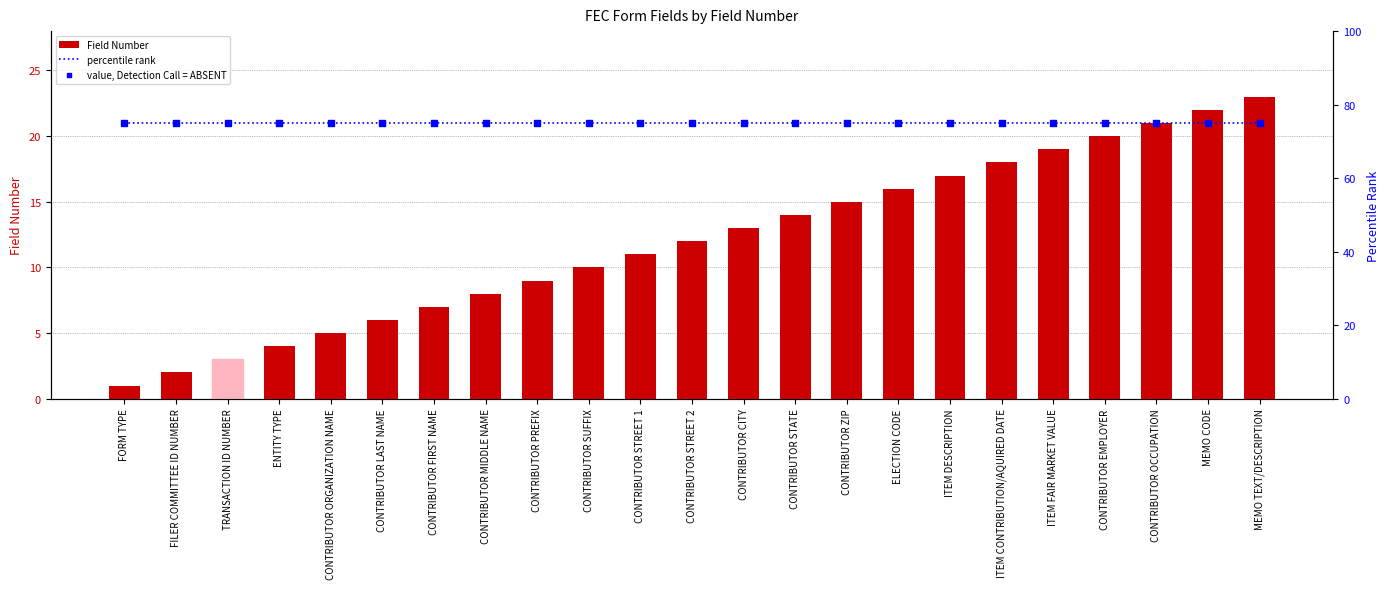

Which series has the largest total across all categories?

percentile rank